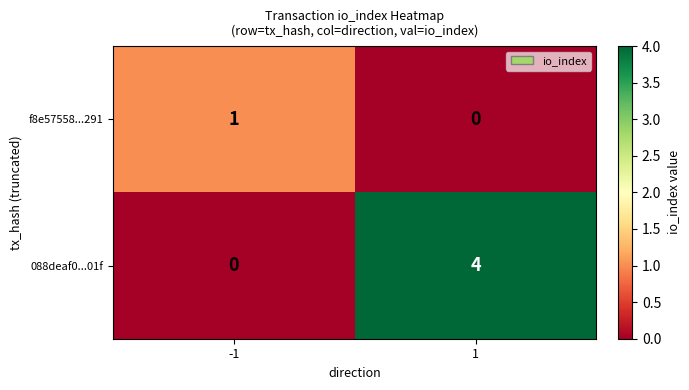

Reading left to right, what are all the values shown in this chart?

f8e57558...291: -1=1	1=0
088deaf0...01f: -1=0	1=4